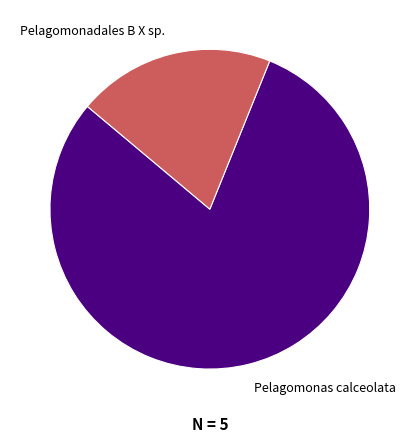

Between Pelagomonas calceolata and Pelagomonadales B X sp., which is larger?

Pelagomonas calceolata